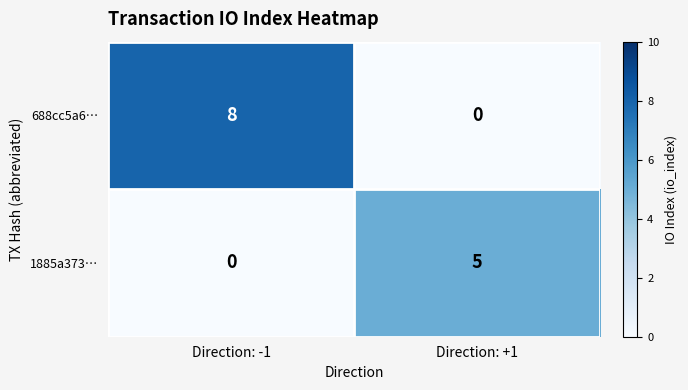

True or false: 688cc5a6… has a value of 3 at Direction: +1.

False